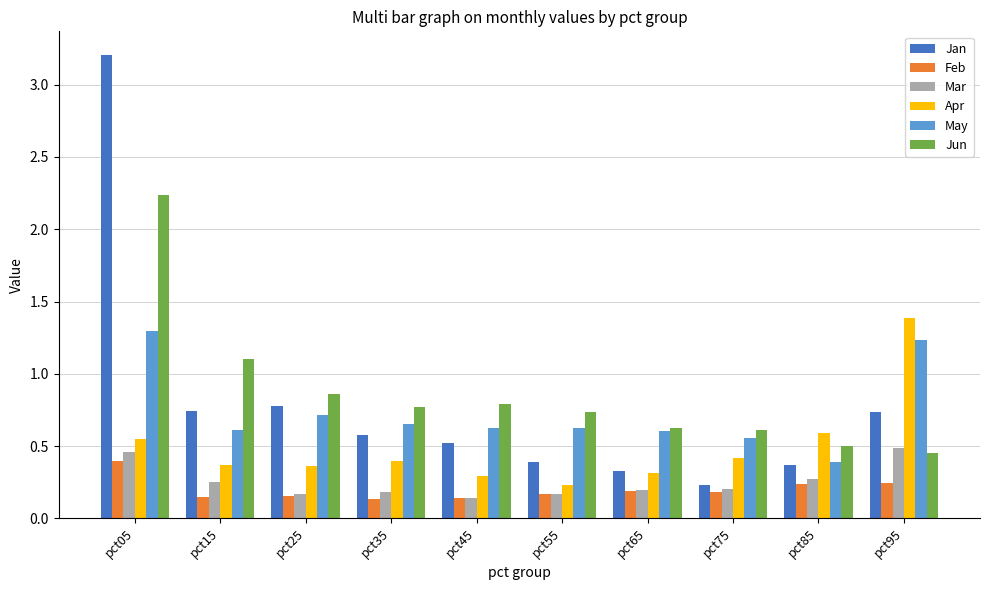

What is the maximum value shown in the chart?

3.2